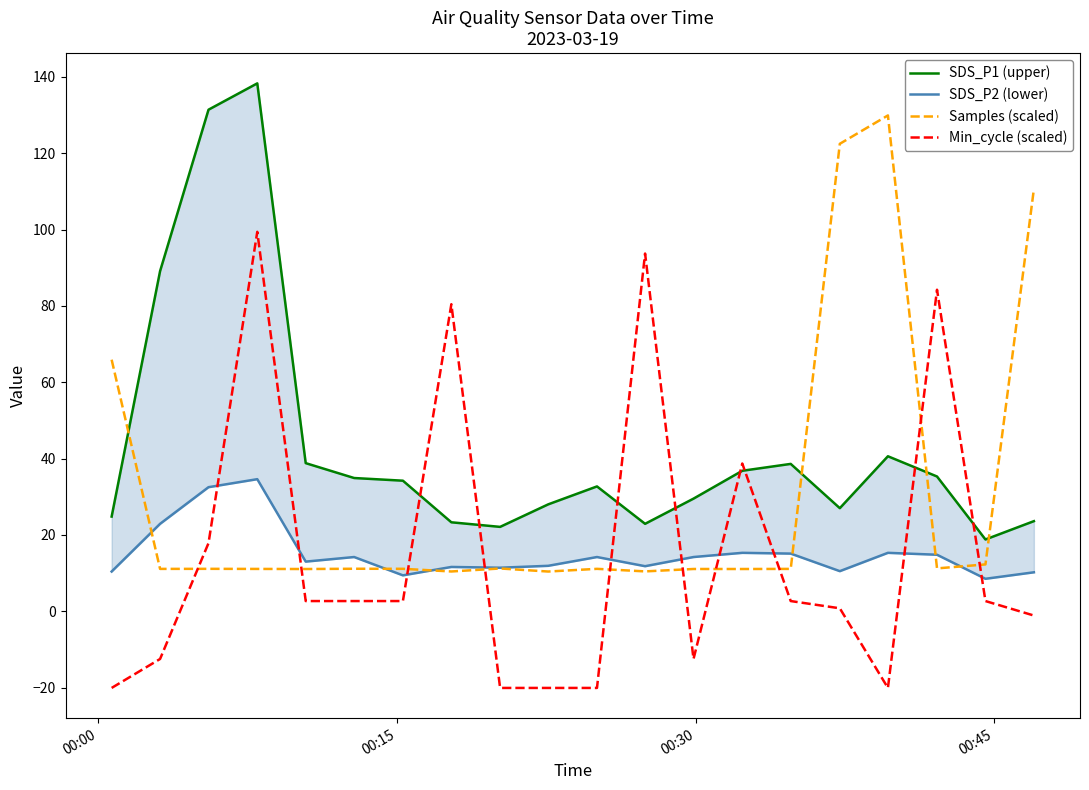

Which series ends up on top after the final intersection of Samples (scaled) and Min_cycle (scaled)?

Samples (scaled)